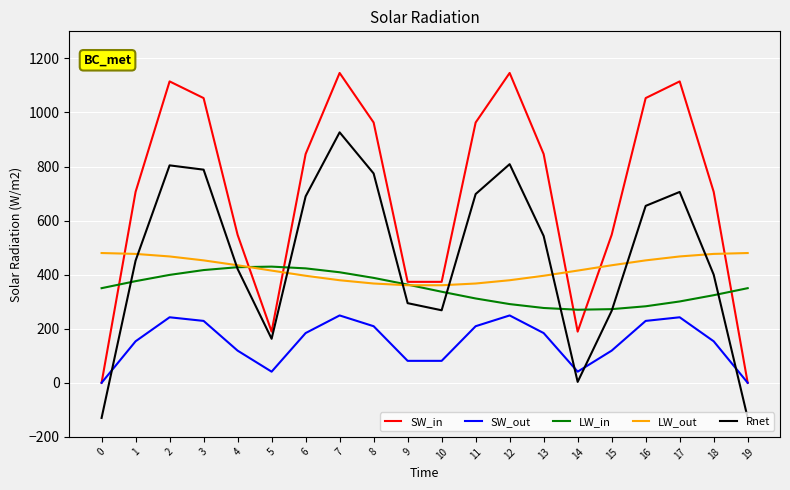

The value of LW_in at 2 is 399.1. True or false?

True